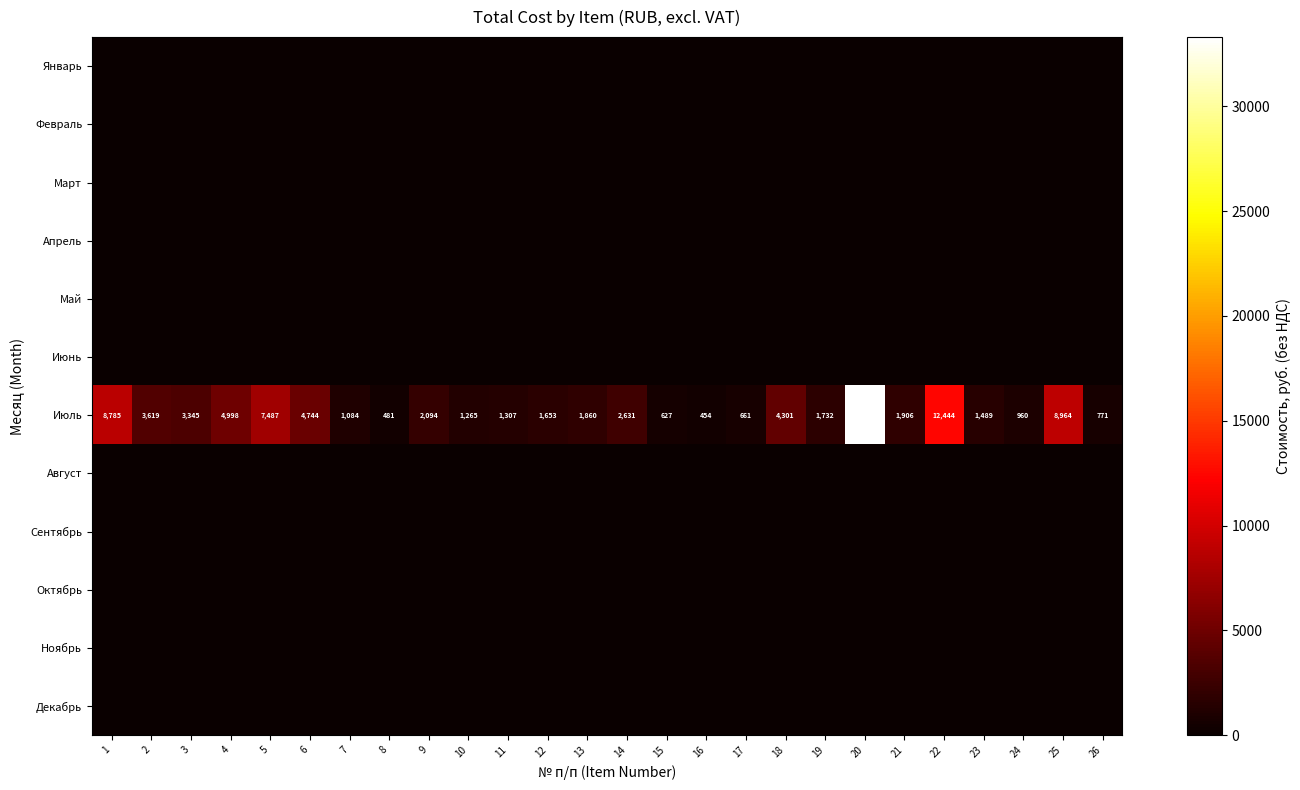

Which category has the highest value across all series?

20